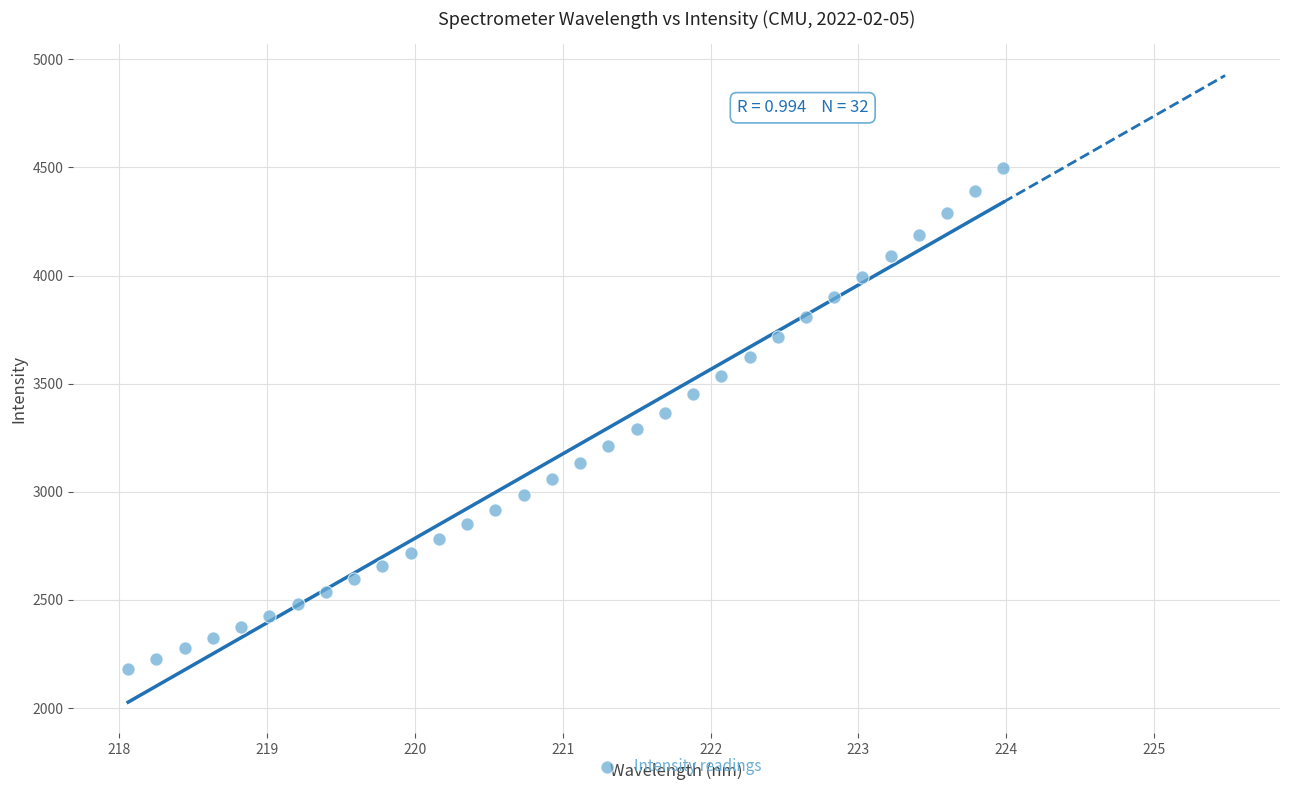

What is the range of Y values (max minus min)?

2318.0